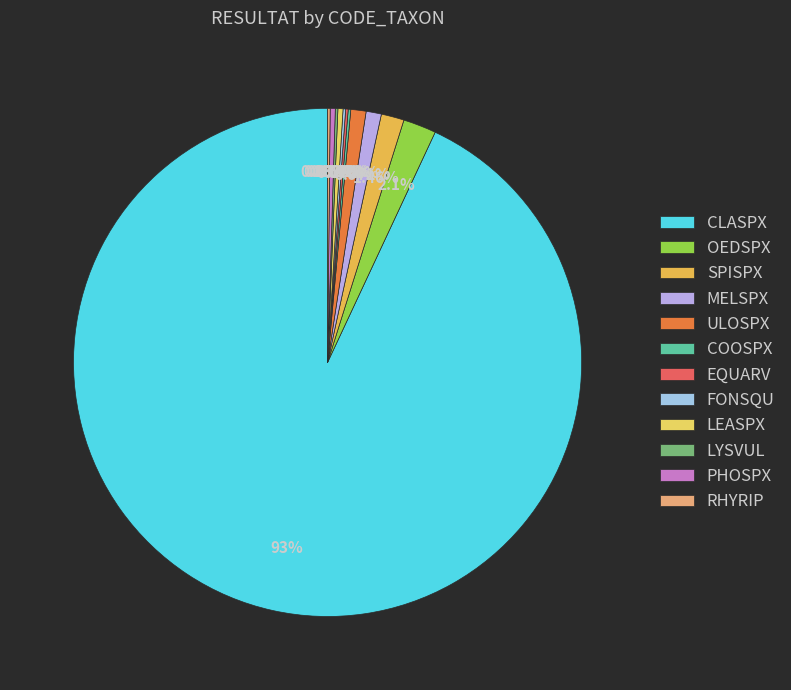

To the nearest percent, what is the combined percentage of LYSVUL and SPISPX?

2%